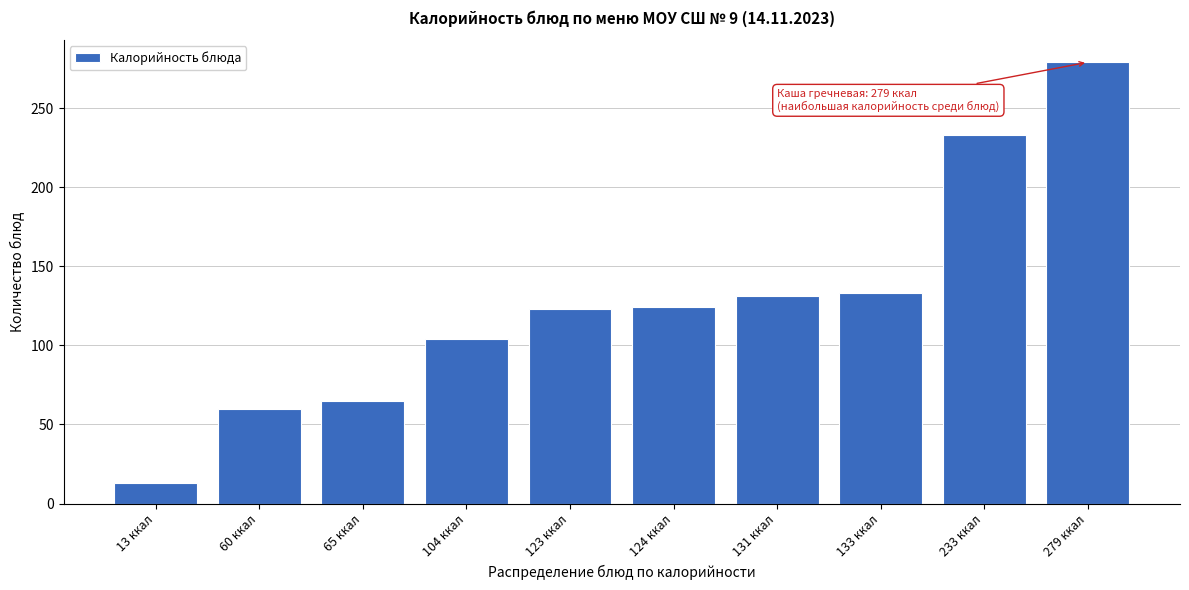

What is the value of the 6th bar from the left?

124